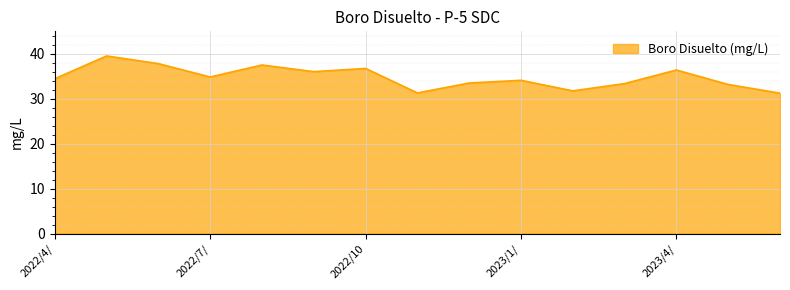

How many interior local peaks (higher than both neighbors) does the data have?

5